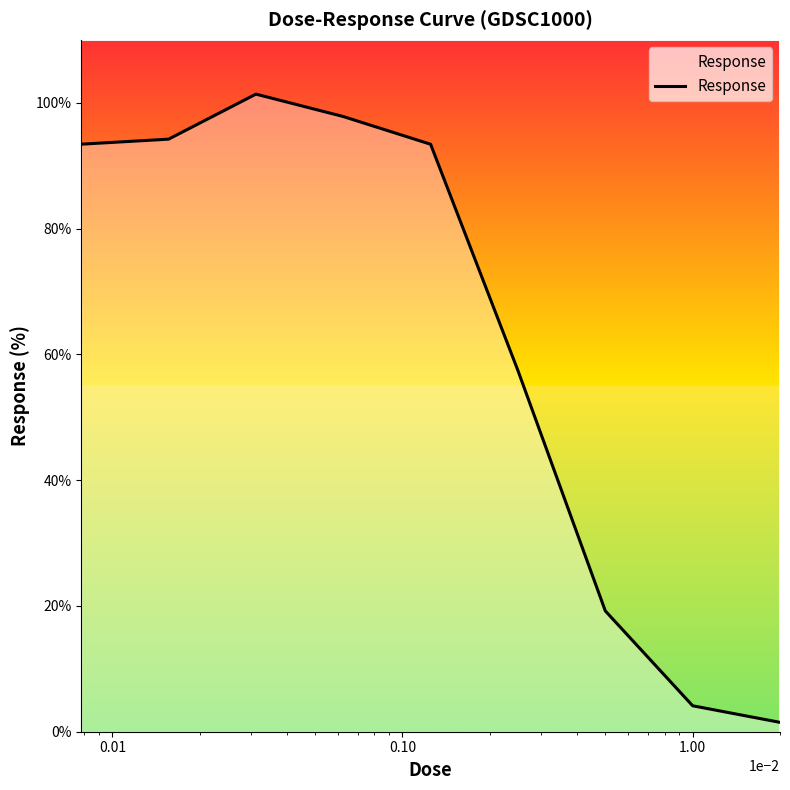

What is the difference between the maximum and minimum values?

99.9